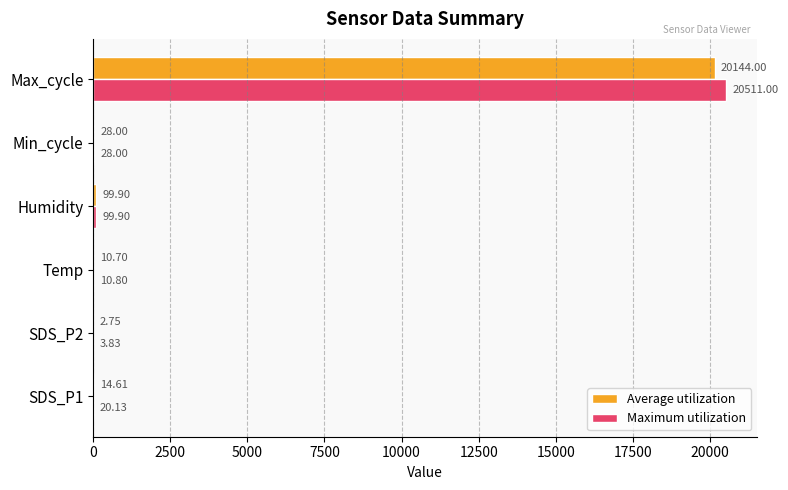

At which category is the sum across all series the highest?

Max_cycle